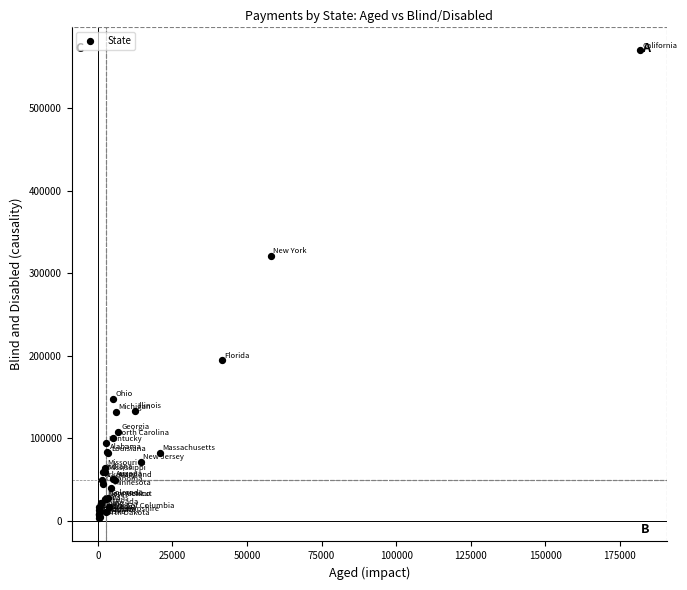

What Y value in the scatter plot is closest to 286609?

320805